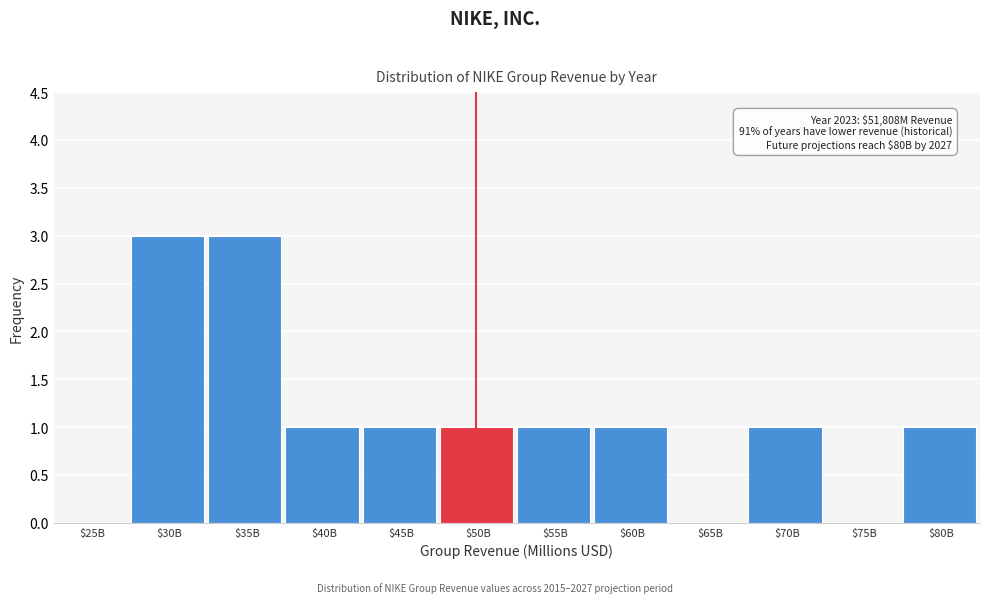

The chart shows a value of 1 at $60B. True or false?

True